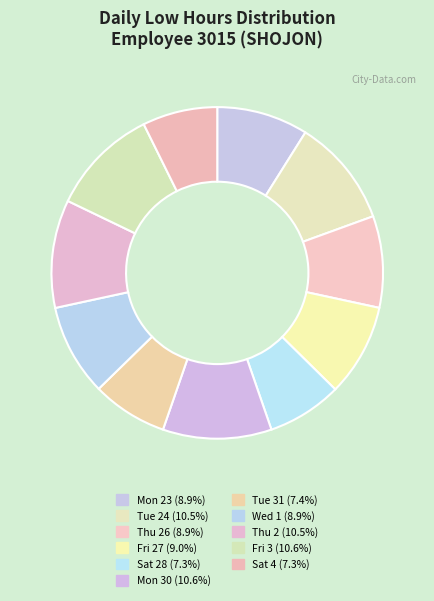

Rank the categories by value from lowest to highest.

Sat 28, Sat 4, Tue 31, Mon 23, Thu 26, Wed 1, Fri 27, Tue 24, Thu 2, Fri 3, Mon 30